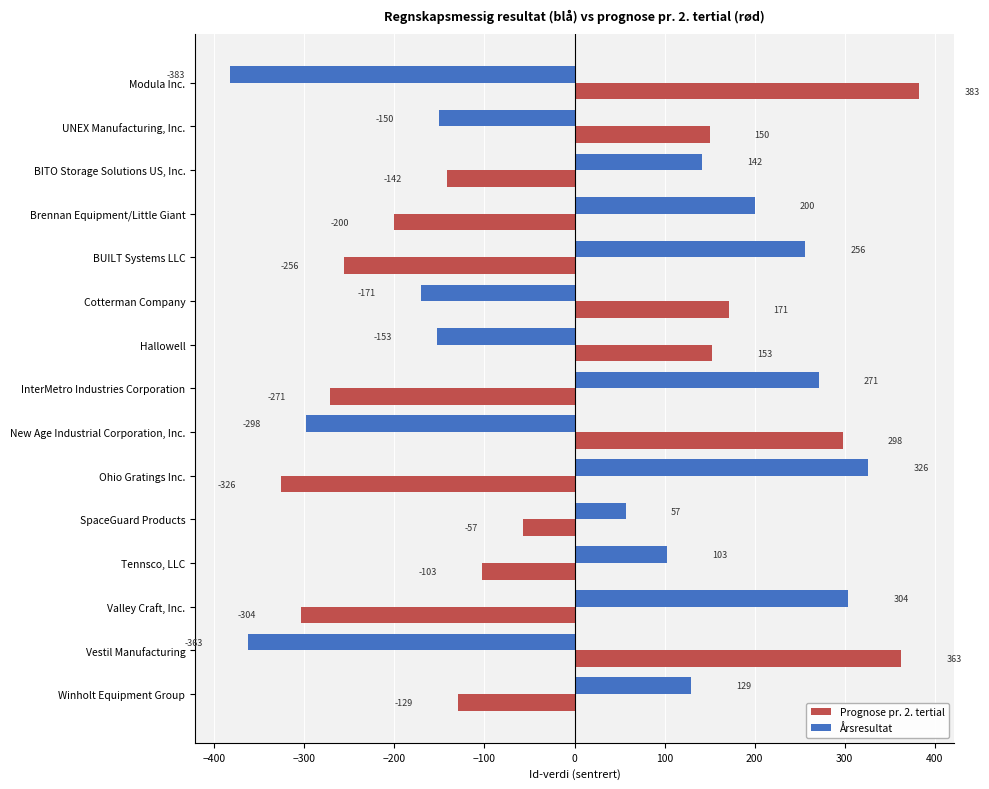

Where is Årsresultat nearest to the value -28?

SpaceGuard Products